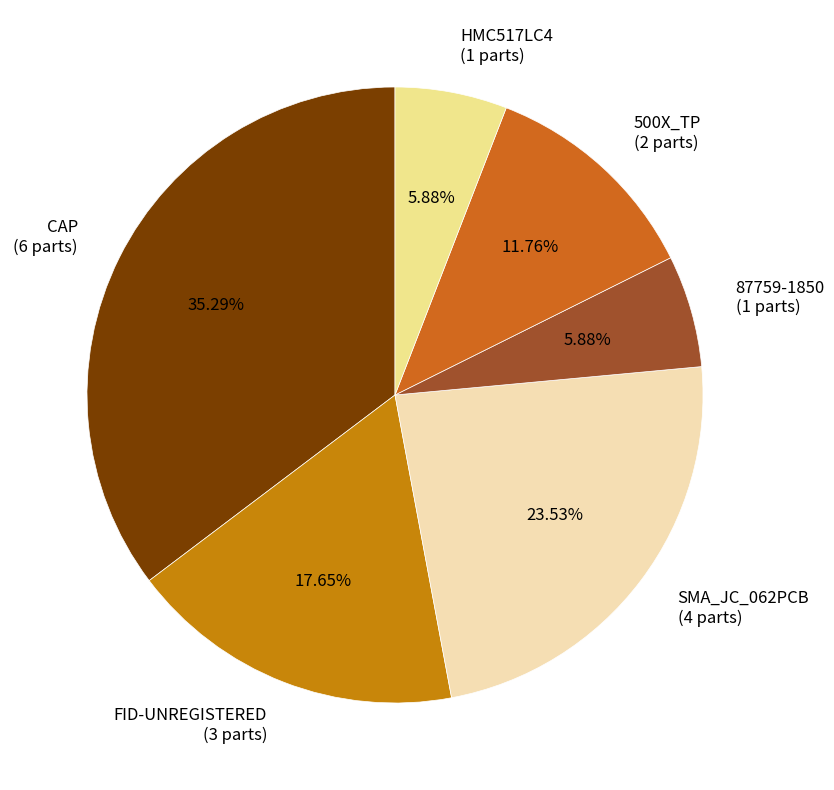

To the nearest percent, what portion does 500X_TP represent?

12%